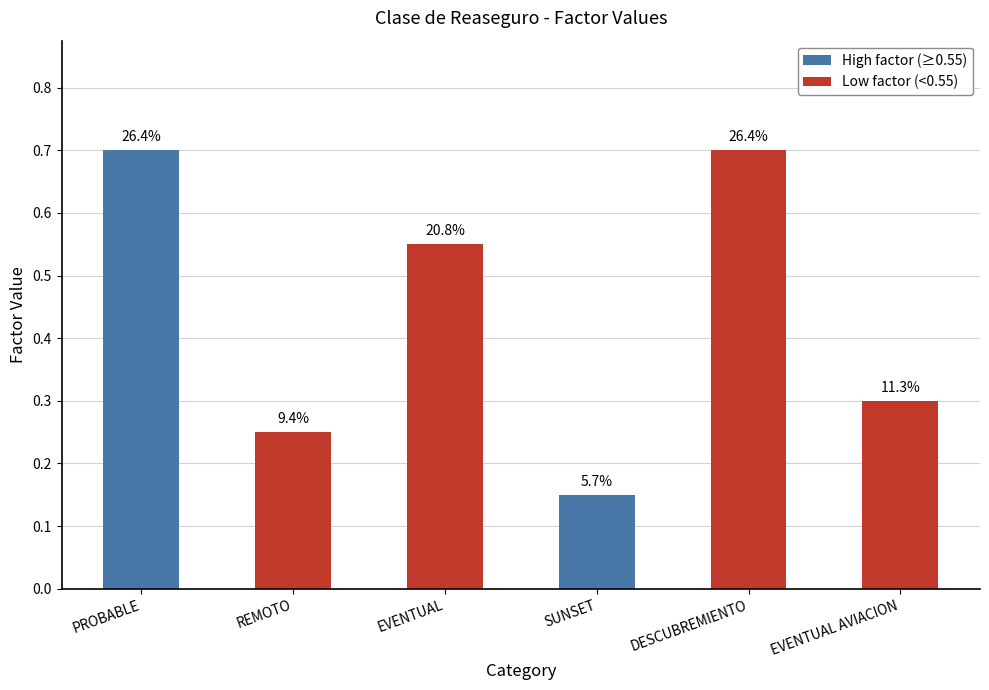

Reading left to right, what are all the values shown in this chart?

0.7	0.2	0.6	0.1	0.7	0.3